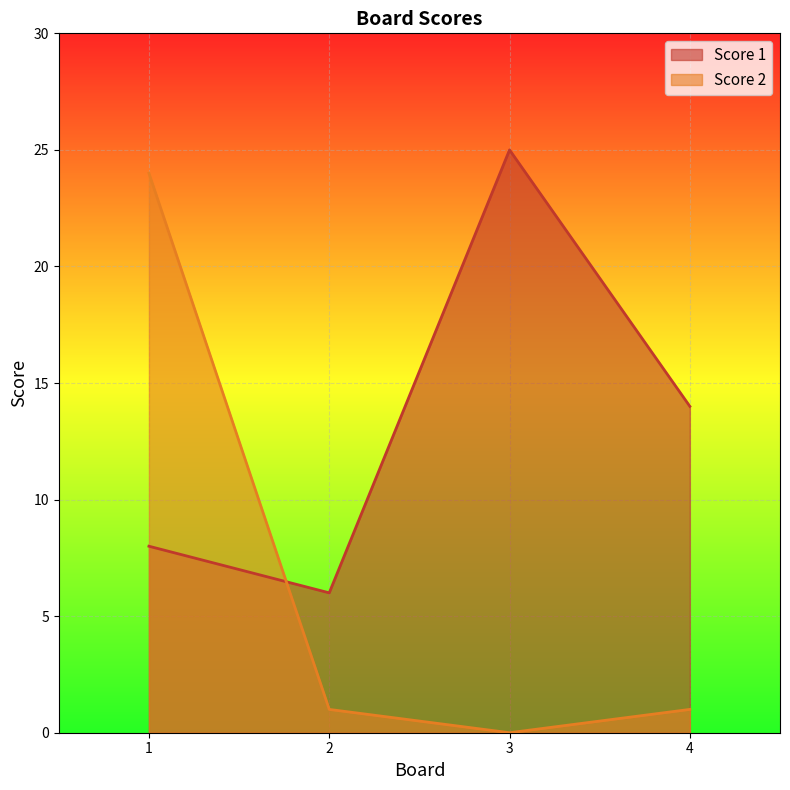

At which label does Score 2 first exceed 1?

1